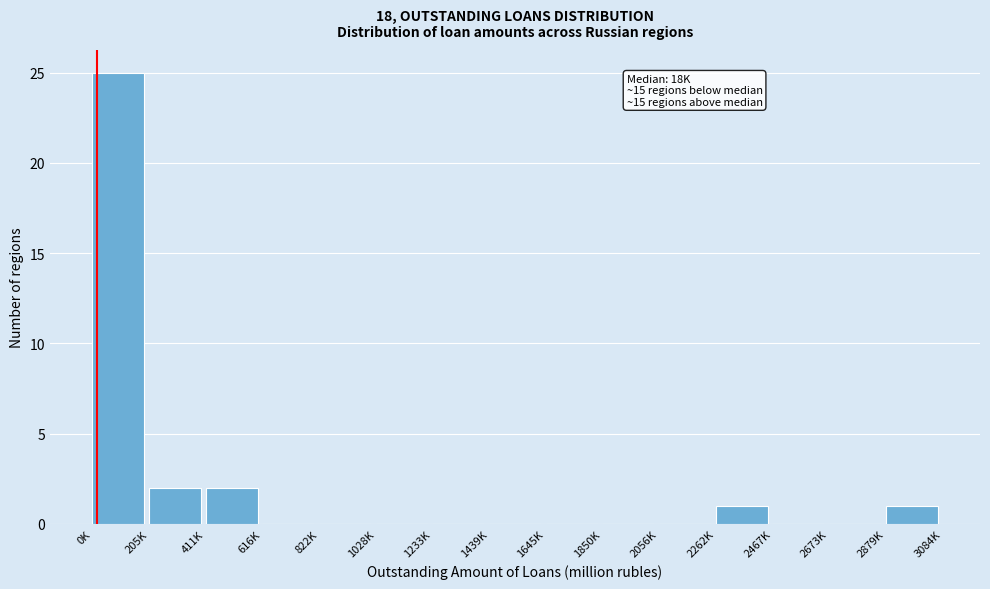

Reading left to right, what are all the values shown in this chart?

0K=25	205K=2	411K=2	616K=0	822K=0	1028K=0	1233K=0	1439K=0	1645K=0	1850K=0	2056K=0	2262K=1	2467K=0	2673K=0	2879K=1